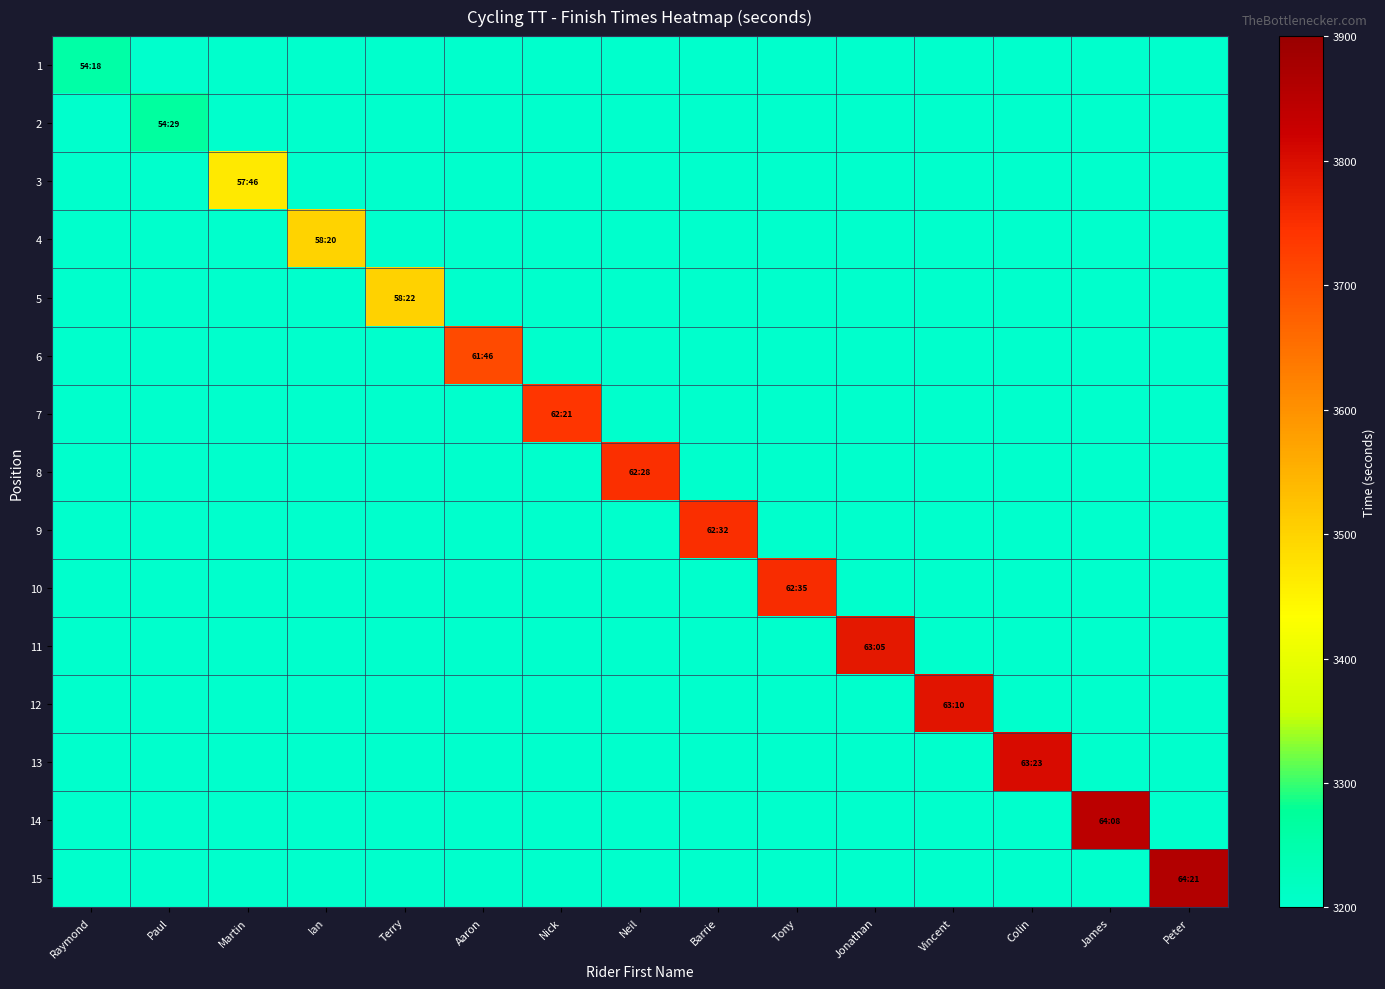

Reading right to left, list all the values displayed in this chart.

1: Peter=1629	James=1629	Colin=1629	Vincent=1629	Jonathan=1629	Tony=1629	Barrie=1629	Neil=1629	Nick=1629	Aaron=1629	Terry=1629	Ian=1629	Martin=1629	Paul=1629	Raymond=3258
2: Peter=1629	James=1629	Colin=1629	Vincent=1629	Jonathan=1629	Tony=1629	Barrie=1629	Neil=1629	Nick=1629	Aaron=1629	Terry=1629	Ian=1629	Martin=1629	Paul=3269	Raymond=1629
3: Peter=1629	James=1629	Colin=1629	Vincent=1629	Jonathan=1629	Tony=1629	Barrie=1629	Neil=1629	Nick=1629	Aaron=1629	Terry=1629	Ian=1629	Martin=3466	Paul=1629	Raymond=1629
4: Peter=1629	James=1629	Colin=1629	Vincent=1629	Jonathan=1629	Tony=1629	Barrie=1629	Neil=1629	Nick=1629	Aaron=1629	Terry=1629	Ian=3500	Martin=1629	Paul=1629	Raymond=1629
5: Peter=1629	James=1629	Colin=1629	Vincent=1629	Jonathan=1629	Tony=1629	Barrie=1629	Neil=1629	Nick=1629	Aaron=1629	Terry=3502	Ian=1629	Martin=1629	Paul=1629	Raymond=1629
6: Peter=1629	James=1629	Colin=1629	Vincent=1629	Jonathan=1629	Tony=1629	Barrie=1629	Neil=1629	Nick=1629	Aaron=3706	Terry=1629	Ian=1629	Martin=1629	Paul=1629	Raymond=1629
7: Peter=1629	James=1629	Colin=1629	Vincent=1629	Jonathan=1629	Tony=1629	Barrie=1629	Neil=1629	Nick=3741	Aaron=1629	Terry=1629	Ian=1629	Martin=1629	Paul=1629	Raymond=1629
8: Peter=1629	James=1629	Colin=1629	Vincent=1629	Jonathan=1629	Tony=1629	Barrie=1629	Neil=3748	Nick=1629	Aaron=1629	Terry=1629	Ian=1629	Martin=1629	Paul=1629	Raymond=1629
9: Peter=1629	James=1629	Colin=1629	Vincent=1629	Jonathan=1629	Tony=1629	Barrie=3752	Neil=1629	Nick=1629	Aaron=1629	Terry=1629	Ian=1629	Martin=1629	Paul=1629	Raymond=1629
10: Peter=1629	James=1629	Colin=1629	Vincent=1629	Jonathan=1629	Tony=3755	Barrie=1629	Neil=1629	Nick=1629	Aaron=1629	Terry=1629	Ian=1629	Martin=1629	Paul=1629	Raymond=1629
11: Peter=1629	James=1629	Colin=1629	Vincent=1629	Jonathan=3785	Tony=1629	Barrie=1629	Neil=1629	Nick=1629	Aaron=1629	Terry=1629	Ian=1629	Martin=1629	Paul=1629	Raymond=1629
12: Peter=1629	James=1629	Colin=1629	Vincent=3790	Jonathan=1629	Tony=1629	Barrie=1629	Neil=1629	Nick=1629	Aaron=1629	Terry=1629	Ian=1629	Martin=1629	Paul=1629	Raymond=1629
13: Peter=1629	James=1629	Colin=3803	Vincent=1629	Jonathan=1629	Tony=1629	Barrie=1629	Neil=1629	Nick=1629	Aaron=1629	Terry=1629	Ian=1629	Martin=1629	Paul=1629	Raymond=1629
14: Peter=1629	James=3848	Colin=1629	Vincent=1629	Jonathan=1629	Tony=1629	Barrie=1629	Neil=1629	Nick=1629	Aaron=1629	Terry=1629	Ian=1629	Martin=1629	Paul=1629	Raymond=1629
15: Peter=3861	James=1629	Colin=1629	Vincent=1629	Jonathan=1629	Tony=1629	Barrie=1629	Neil=1629	Nick=1629	Aaron=1629	Terry=1629	Ian=1629	Martin=1629	Paul=1629	Raymond=1629